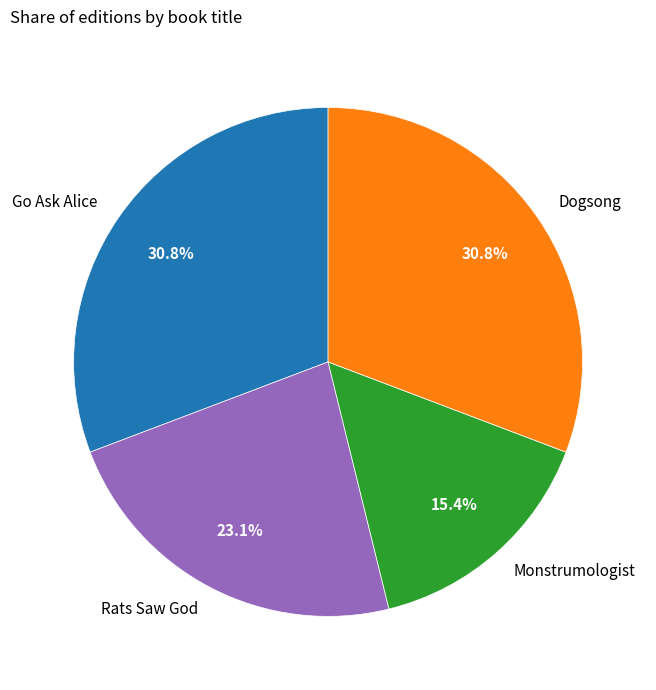

How many slices are in this pie chart?

4